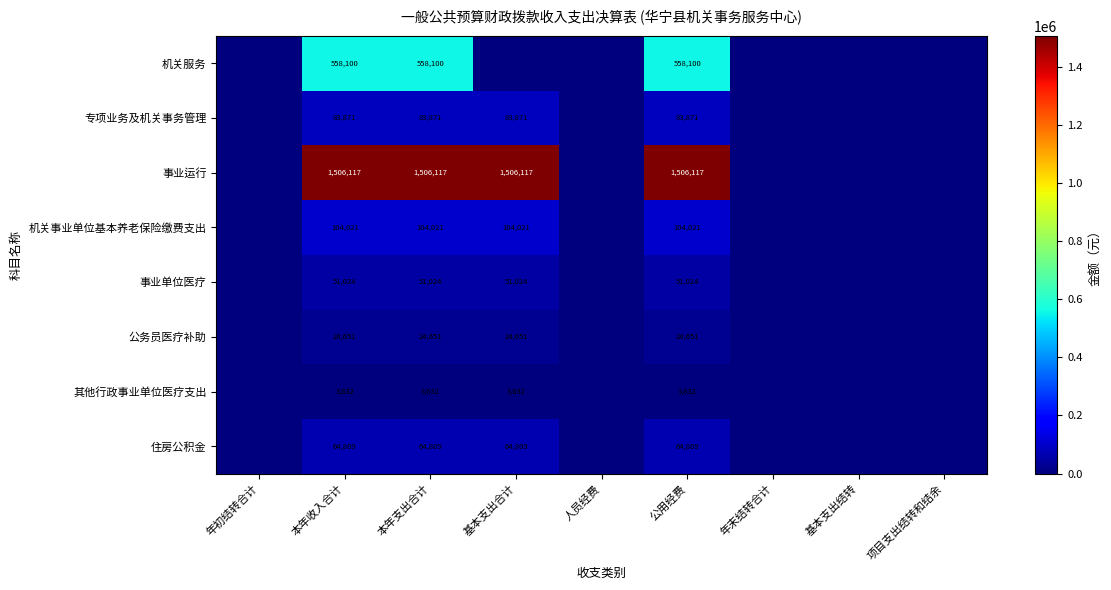

How many data points does each series have?

9